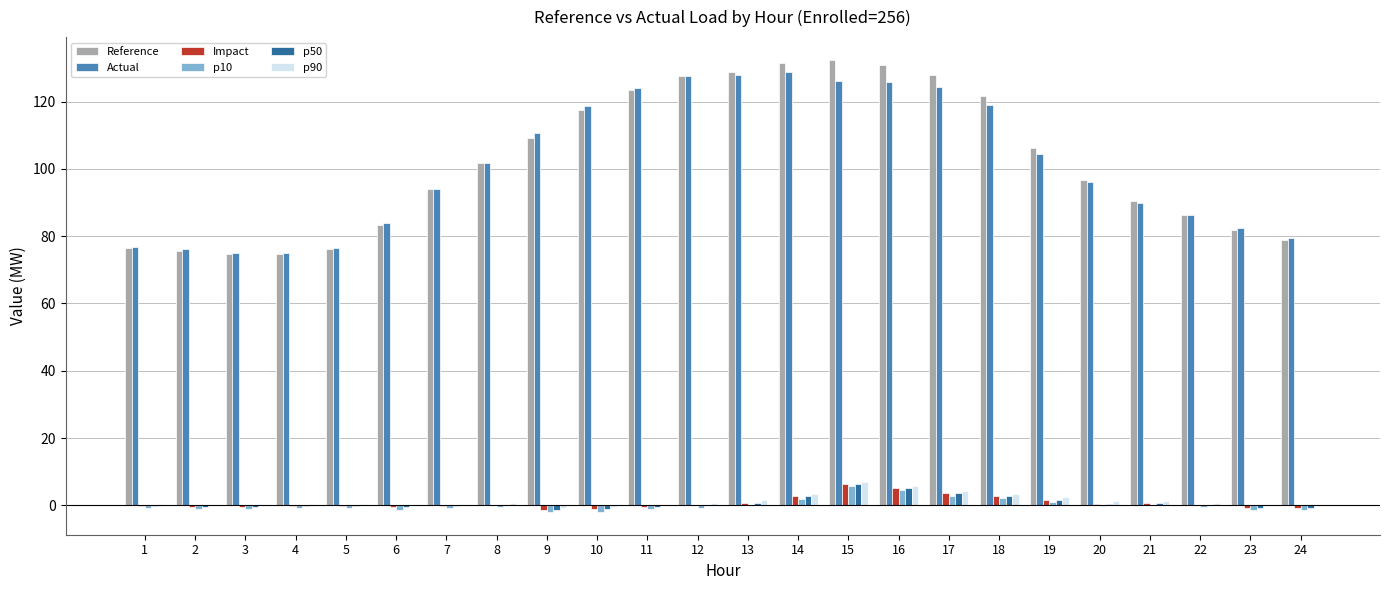

Which series has the widest spread of values?

Reference